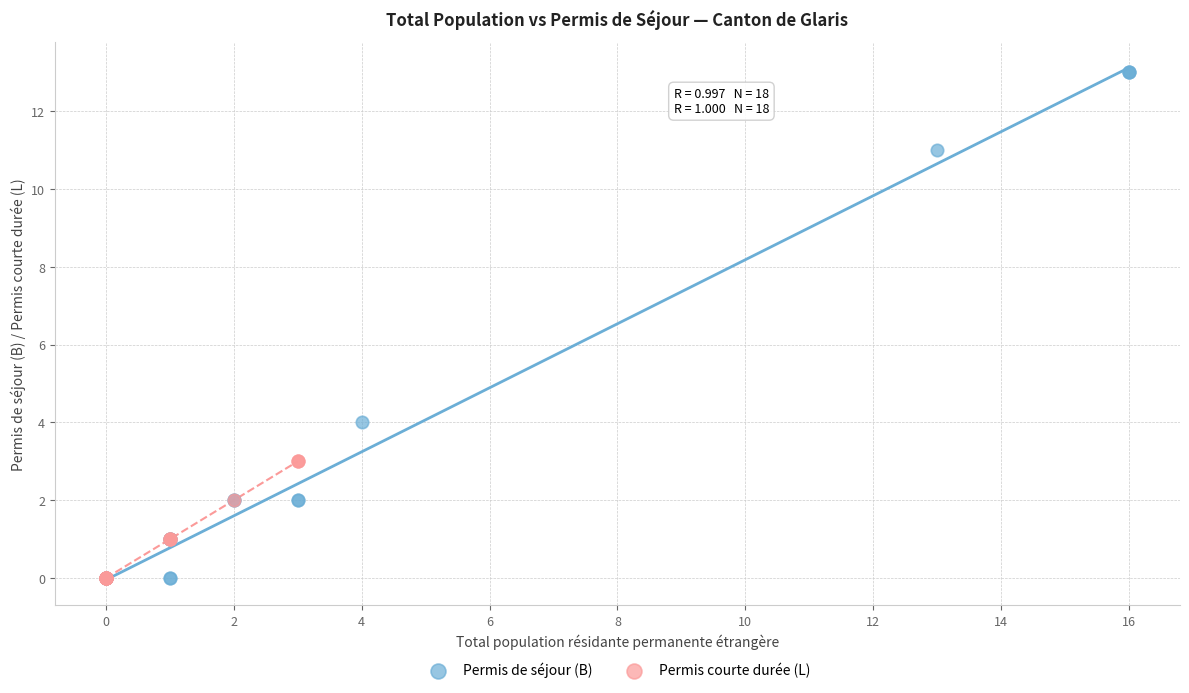

What are all the series names shown in the legend?

Permis de séjour (B), Permis courte durée (L)